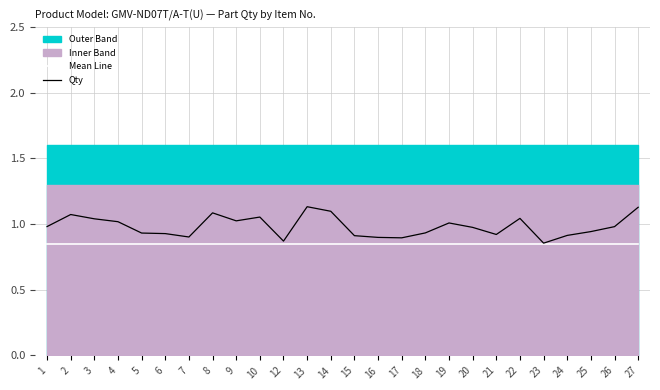

Which series has the largest total across all categories?

Qty